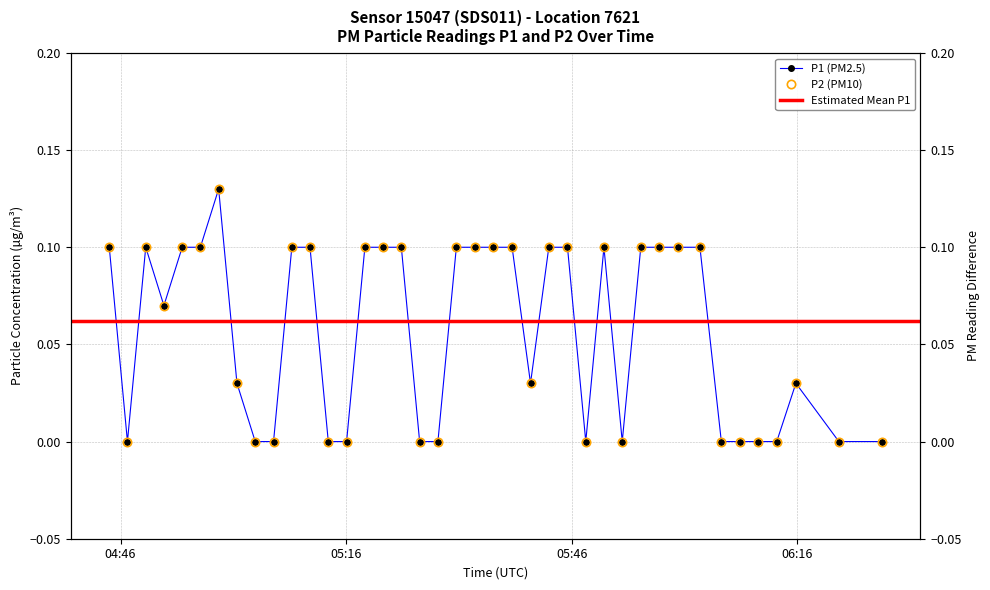

Which category has the lowest value across all series?

05:16